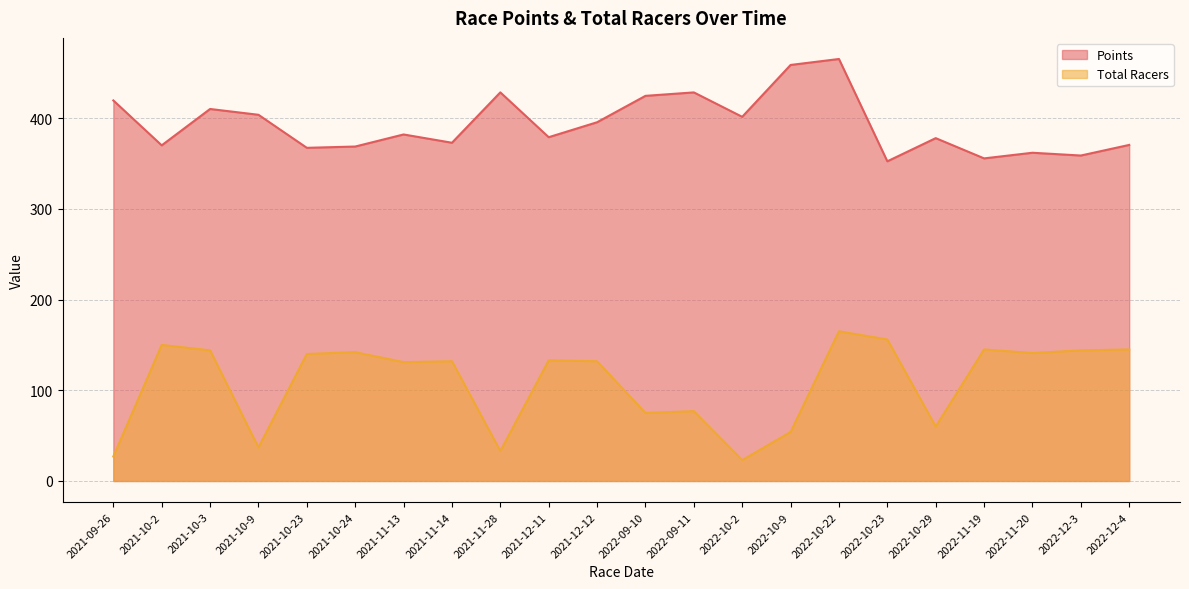

Where is the first local maximum for Points?

2021-10-3